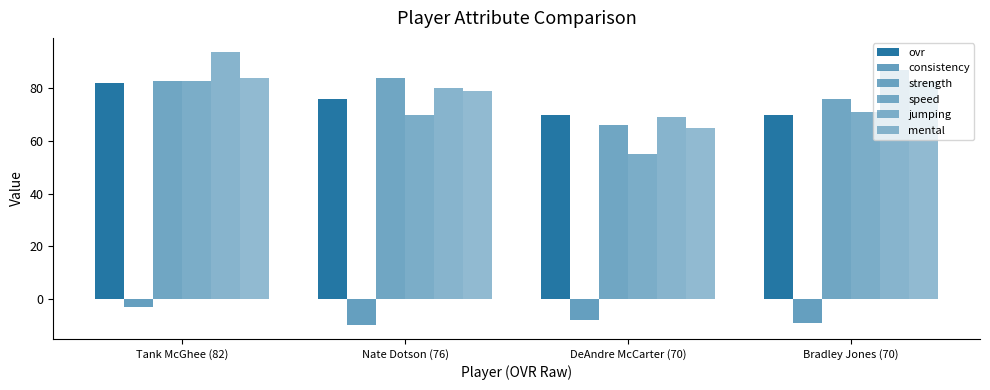

Which label corresponds to the smallest value in the chart?

Nate Dotson (76)